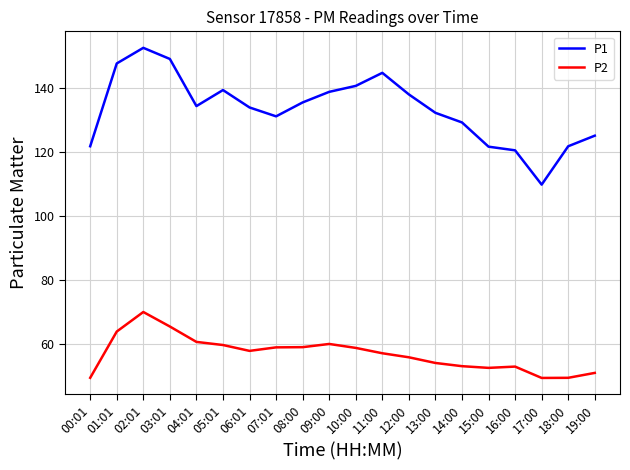

What position from the left is 16:00?

17